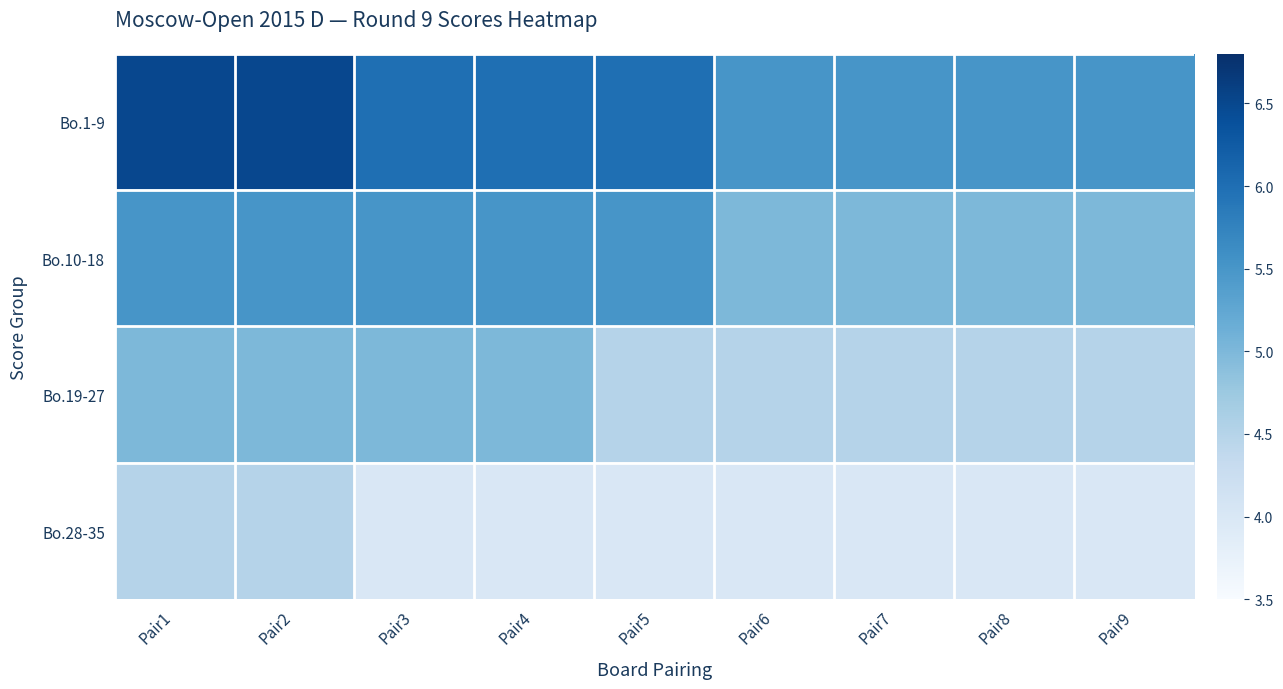

Reading left to right, transcribe all the data shown in this chart.

Bo.1-9: Pair1=6.5	Pair2=6.5	Pair3=6.0	Pair4=6.0	Pair5=6.0	Pair6=5.5	Pair7=5.5	Pair8=5.5	Pair9=5.5
Bo.10-18: Pair1=5.5	Pair2=5.5	Pair3=5.5	Pair4=5.5	Pair5=5.5	Pair6=5.0	Pair7=5.0	Pair8=5.0	Pair9=5.0
Bo.19-27: Pair1=5.0	Pair2=5.0	Pair3=5.0	Pair4=5.0	Pair5=4.5	Pair6=4.5	Pair7=4.5	Pair8=4.5	Pair9=4.5
Bo.28-35: Pair1=4.5	Pair2=4.5	Pair3=4.0	Pair4=4.0	Pair5=4.0	Pair6=4.0	Pair7=4.0	Pair8=4.0	Pair9=4.0